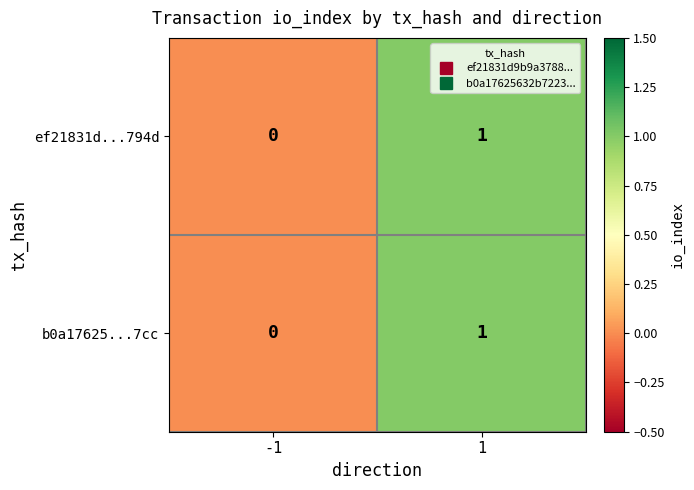

Reading left to right, extract all data points from this chart.

ef21831d...794d: 0	1
b0a17625...7cc: 0	1